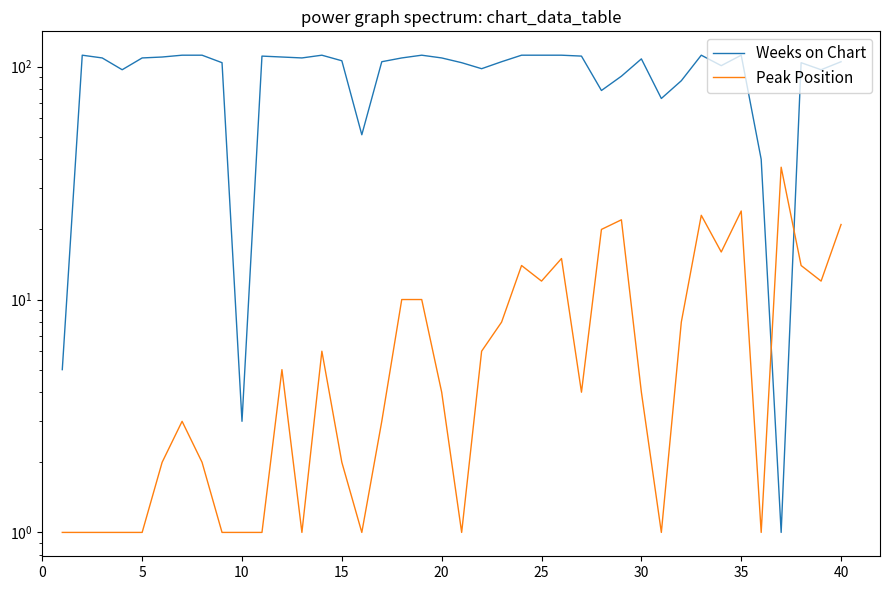

What is the value of the Peak Position point at the 39th from the left?

12